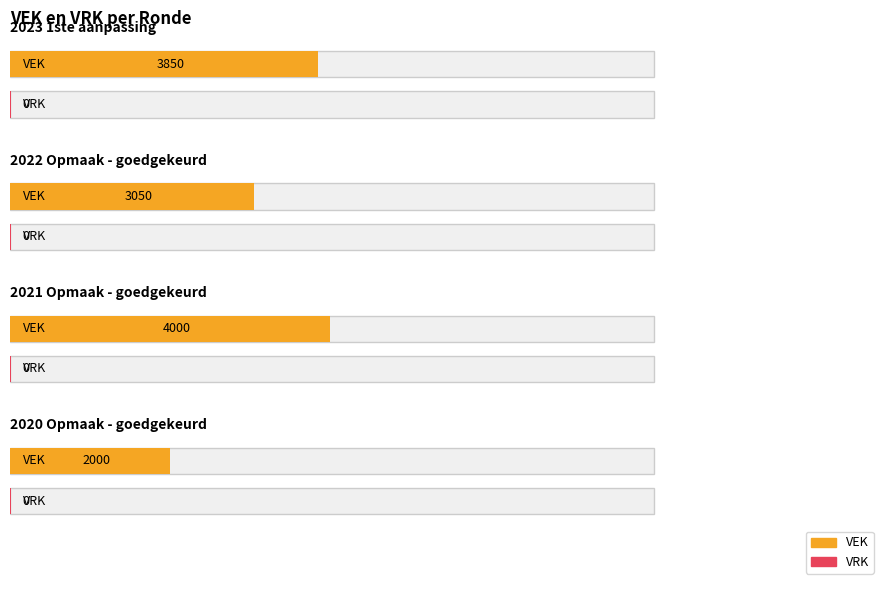

Reading left to right, transcribe all the data shown in this chart.

VEK: 3850	3050	4000	2000
VRK: 0	0	0	0